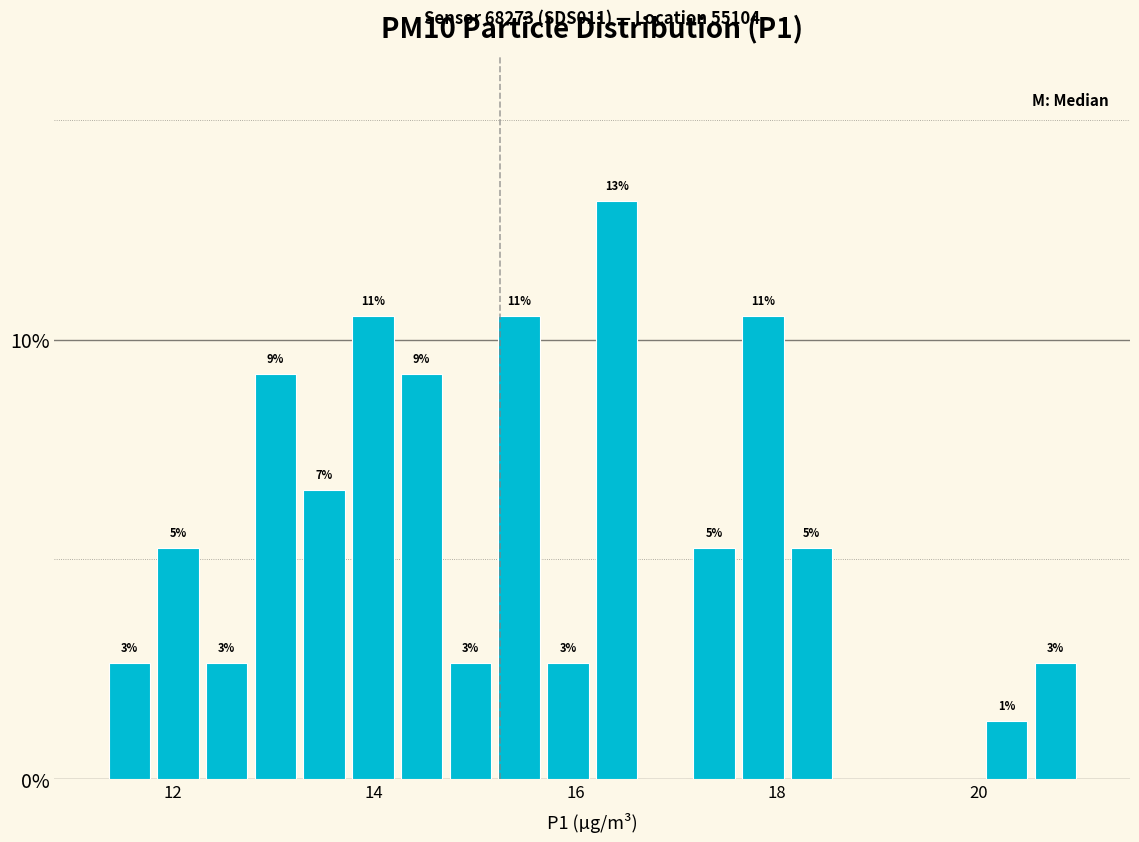

Read against the x-axis, roughly where is the centre of the tallest bar?

16.4